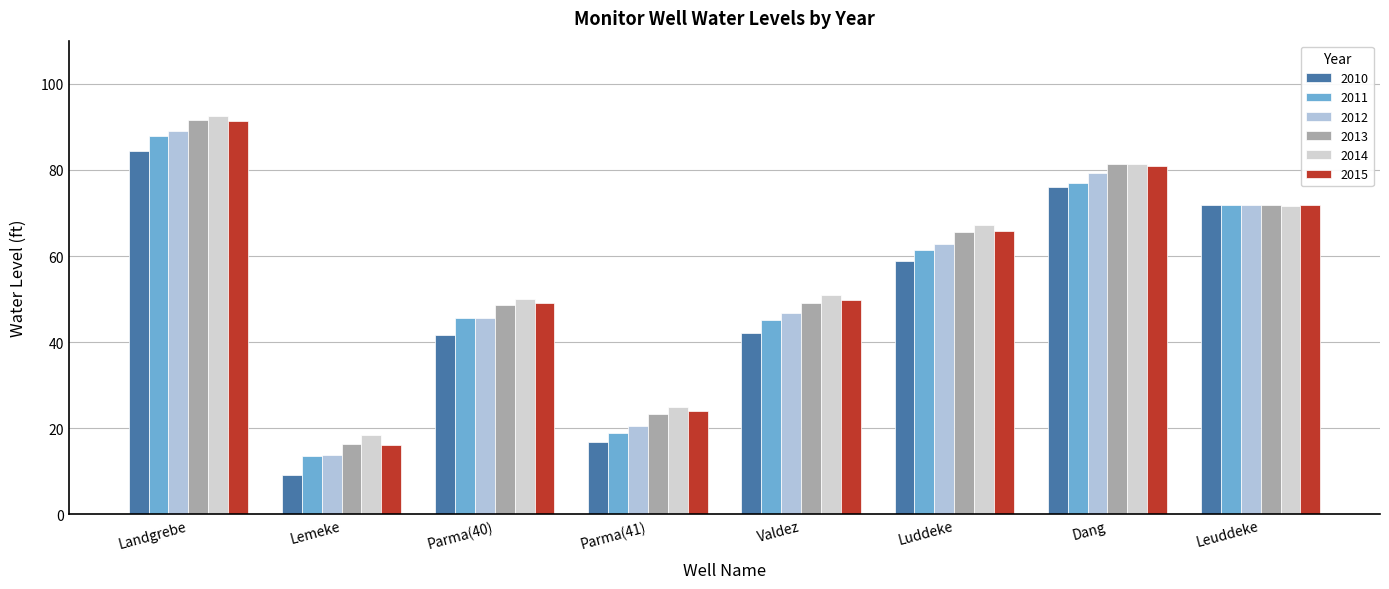

Which series changed the most between Landgrebe and Dang?

2014